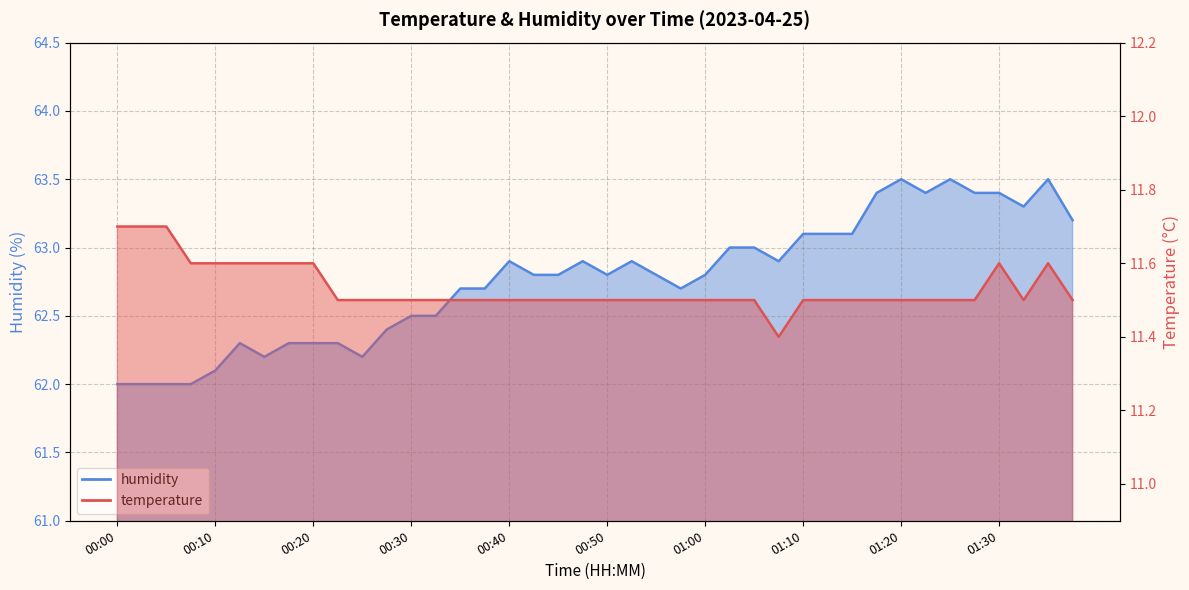

What are all the series names shown in the legend?

temperature, humidity